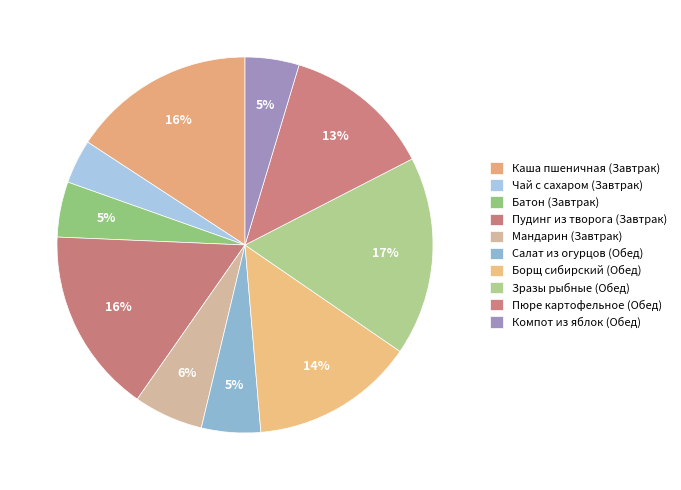

Which has a higher value, Мандарин (Завтрак) or Пудинг из творога (Завтрак)?

Пудинг из творога (Завтрак)